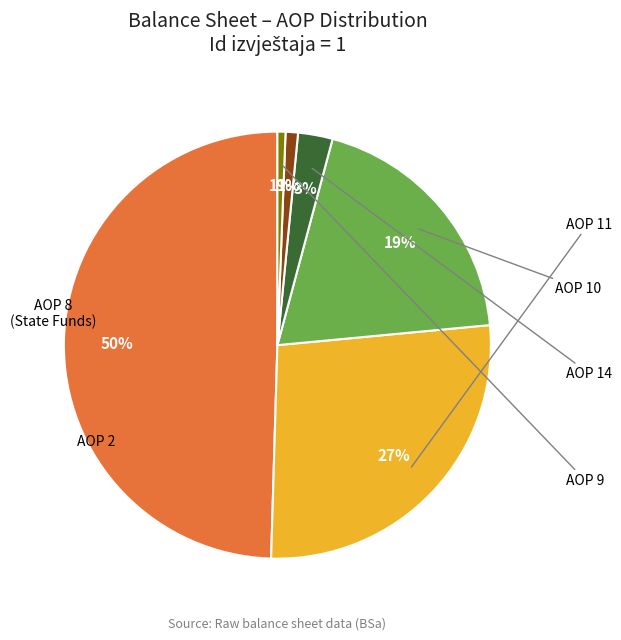

To the nearest percent, what is the average slice percentage?

17%